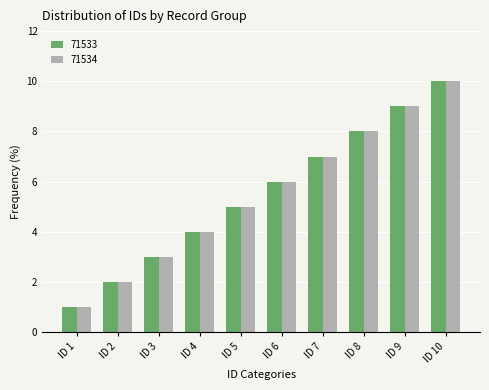

What is the sum of all 71533 values?

55